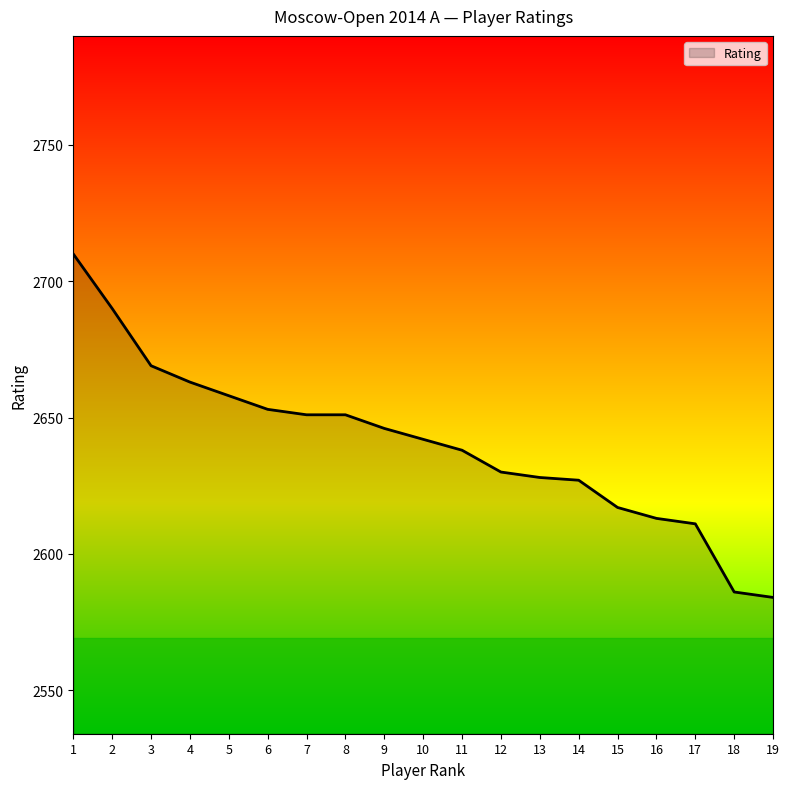

The chart shows a value of 4106 at 2. True or false?

False